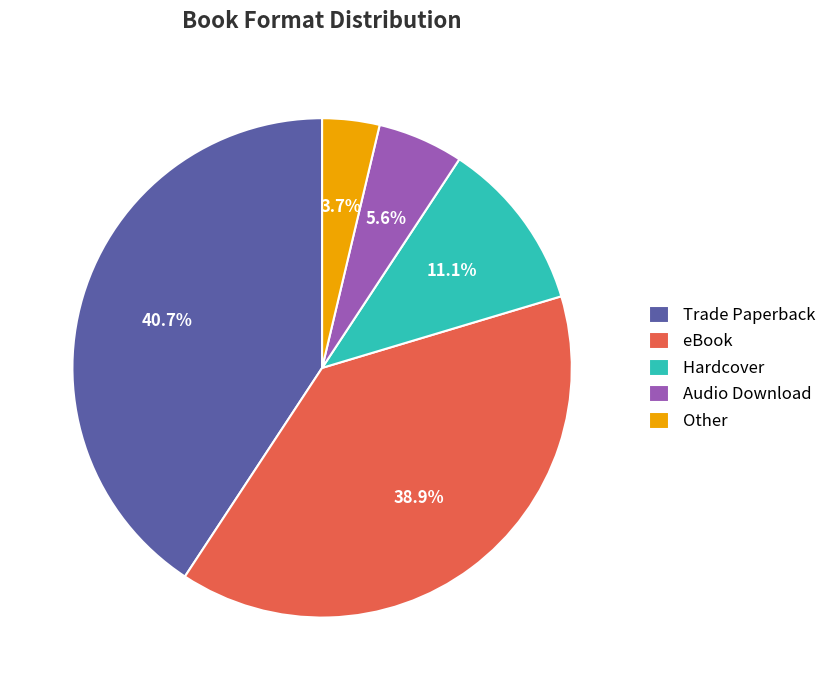

Which has a higher value, Trade Paperback or eBook?

Trade Paperback